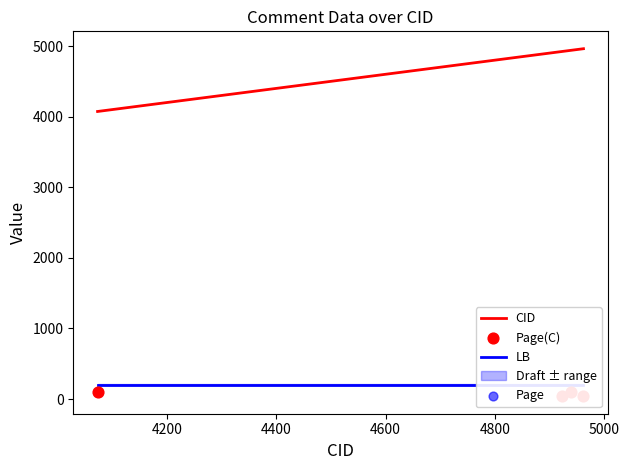

True or false: CID has more than 1 points higher than both neighbors.

False